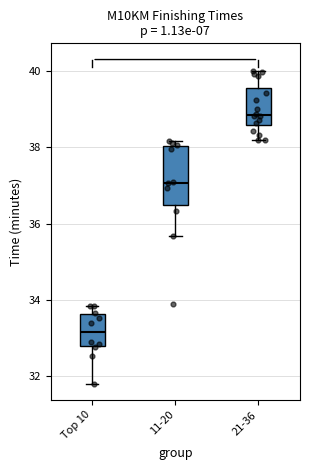

Which box's median line is the highest?

21-36